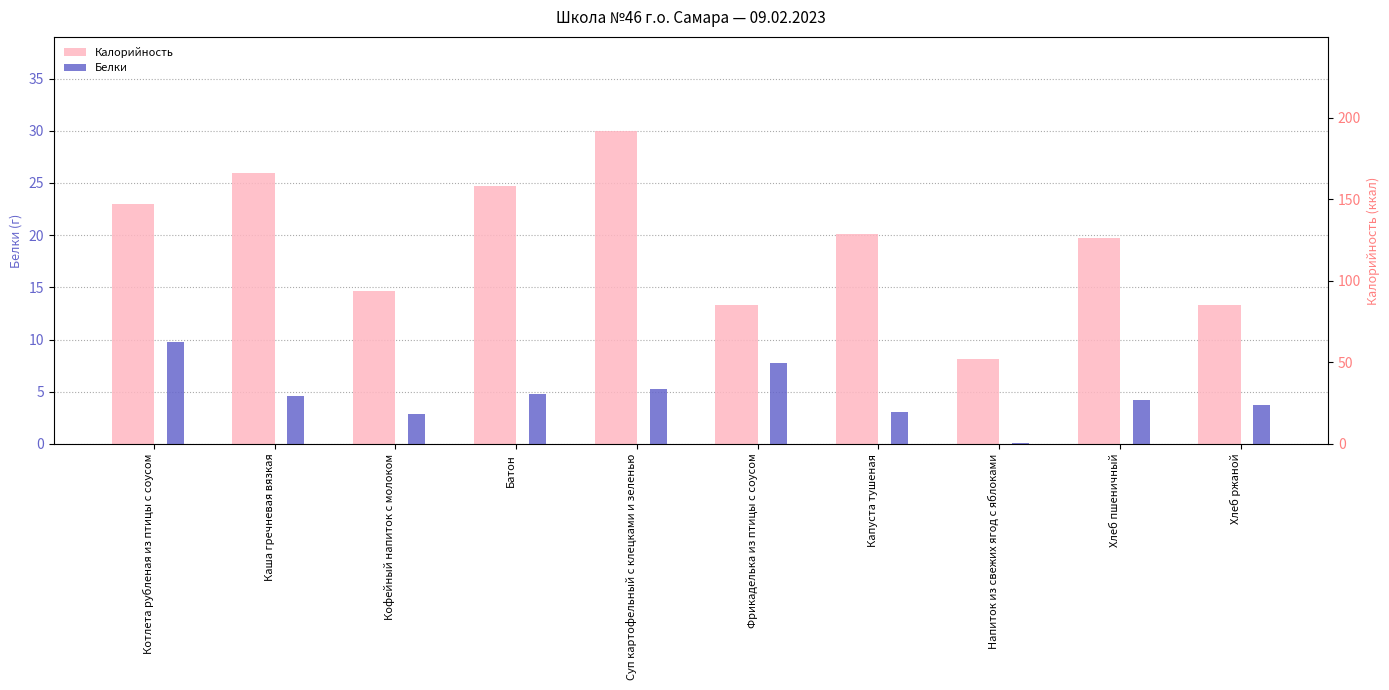

What are all the series names shown in the legend?

Белки, Калорийность